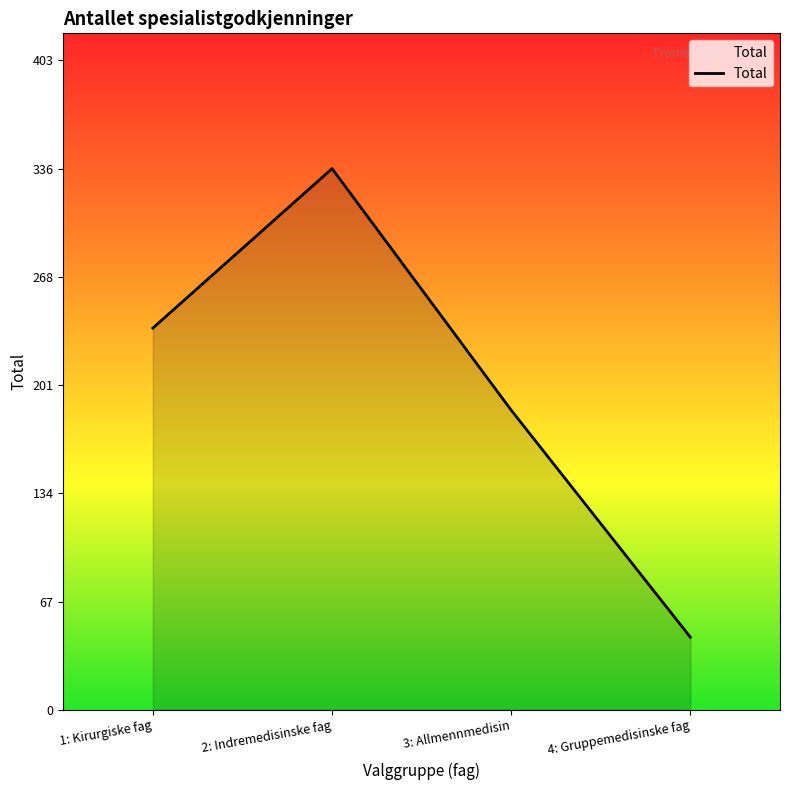

At which category does the chart reach its peak across all series?

2: Indremedisinske fag